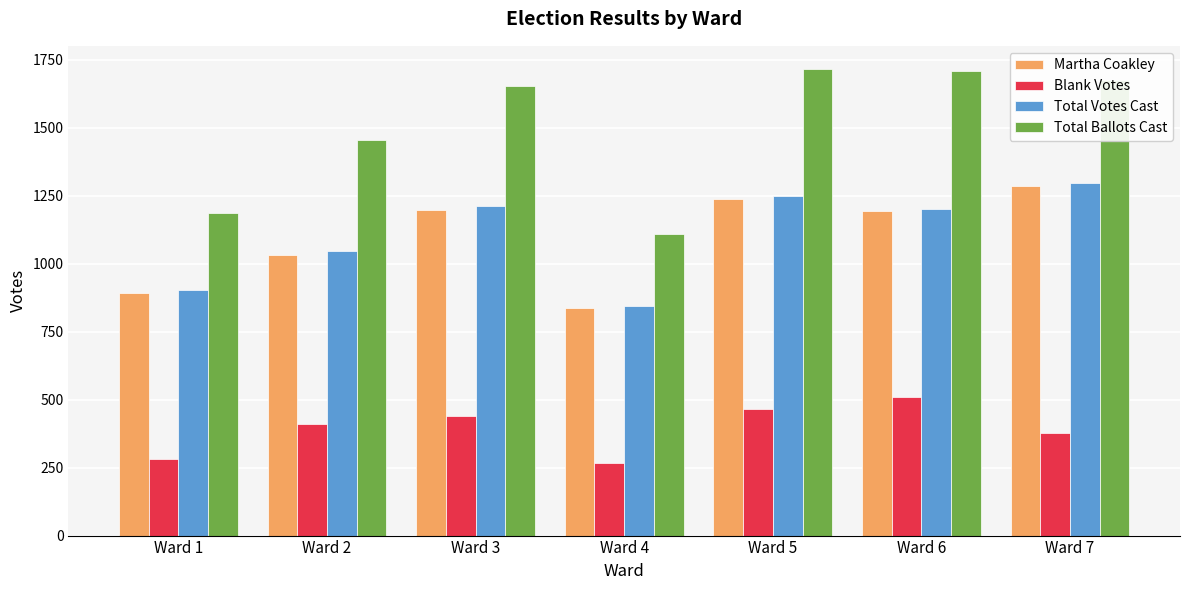

Which series has the largest total across all categories?

Total Ballots Cast